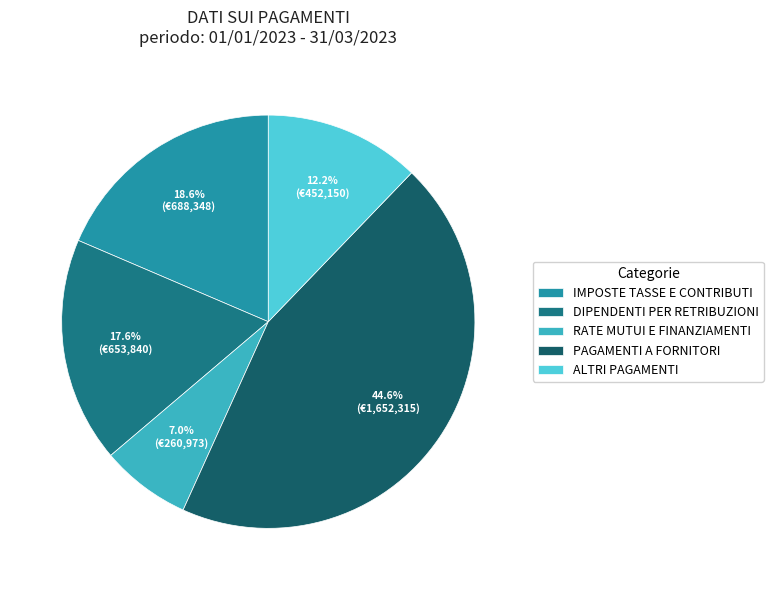

What percentage is the RATE MUTUI E FINANZIAMENTI slice, to the nearest percent?

7%